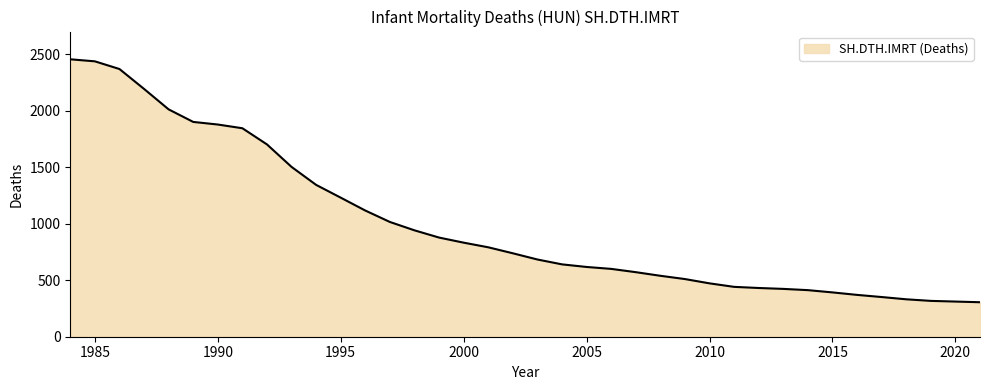

What is the difference between the maximum and minimum values?

2149